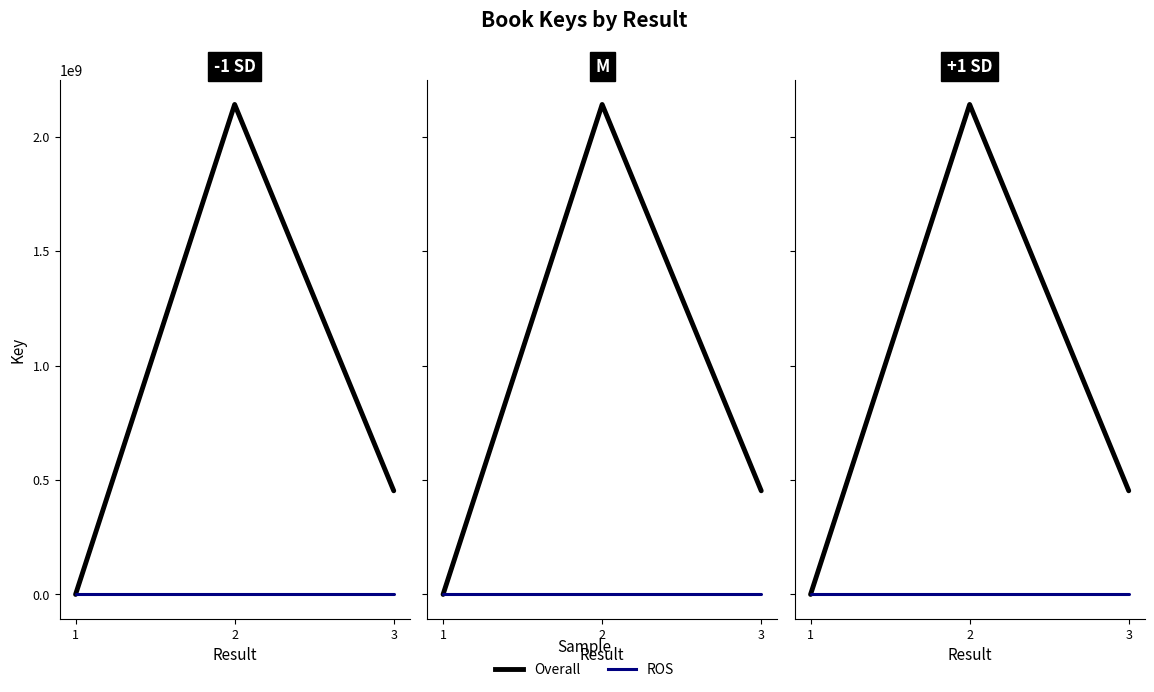

Is this an area chart (filled region under the line)?

No